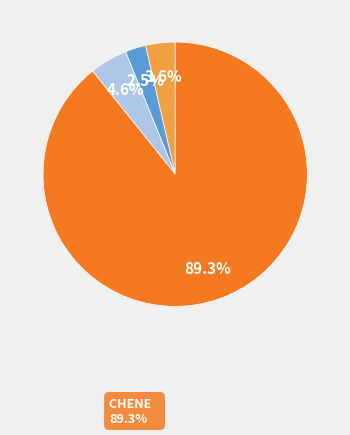

Is there a majority slice in this chart?

Yes